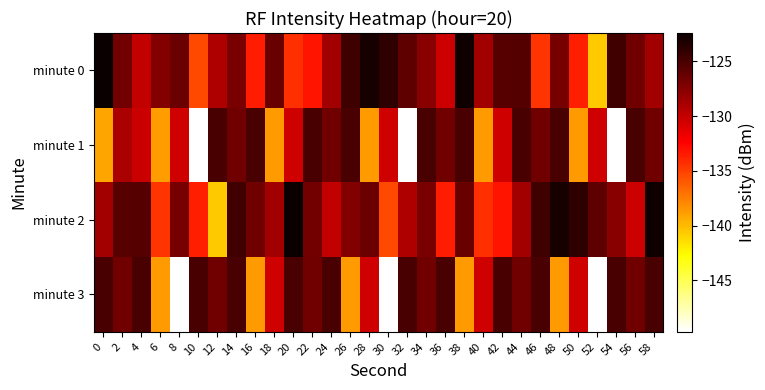

Reading left to right, list all the values displayed in this chart.

minute 0: 0=-122.4	2=-126.7	4=-130.0	6=-127.4	8=-126.4	10=-135.4	12=-129.2	14=-126.9	16=-133.6	18=-126.3	20=-134.3	22=-133.3	24=-128.6	26=-124.6	28=-123.0	30=-124.0	32=-125.9	34=-127.6	36=-130.4	38=-122.7	40=-128.6	42=-125.6	44=-125.5	46=-134.6	48=-126.9	50=-133.7	52=-140.6	54=-124.7	56=-126.6	58=-128.6
minute 1: 0=-139.1	2=-129.0	4=-130.2	6=-138.7	8=-130.5	10=-149.7	12=-125.1	14=-126.6	16=-125.1	18=-138.7	20=-130.5	22=-125.1	24=-126.6	26=-125.1	28=-138.7	30=-130.5	32=-149.7	34=-125.1	36=-126.6	38=-125.1	40=-138.7	42=-130.5	44=-125.1	46=-126.6	48=-125.1	50=-138.7	52=-130.5	54=-149.7	56=-125.1	58=-126.6
minute 2: 0=-128.6	2=-125.6	4=-125.5	6=-134.6	8=-126.9	10=-133.7	12=-140.6	14=-124.7	16=-126.6	18=-128.6	20=-122.4	22=-126.7	24=-130.0	26=-127.4	28=-126.4	30=-135.4	32=-129.2	34=-126.9	36=-133.6	38=-126.3	40=-134.3	42=-133.3	44=-128.6	46=-124.6	48=-123.0	50=-124.0	52=-125.9	54=-127.6	56=-130.4	58=-122.7
minute 3: 0=-125.1	2=-126.6	4=-125.1	6=-138.7	8=-149.7	10=-125.1	12=-126.6	14=-125.1	16=-138.7	18=-130.5	20=-125.1	22=-126.6	24=-125.1	26=-138.7	28=-130.5	30=-149.7	32=-125.1	34=-126.6	36=-125.1	38=-138.7	40=-130.5	42=-125.1	44=-126.6	46=-125.1	48=-138.7	50=-130.5	52=-149.7	54=-125.1	56=-126.6	58=-125.1